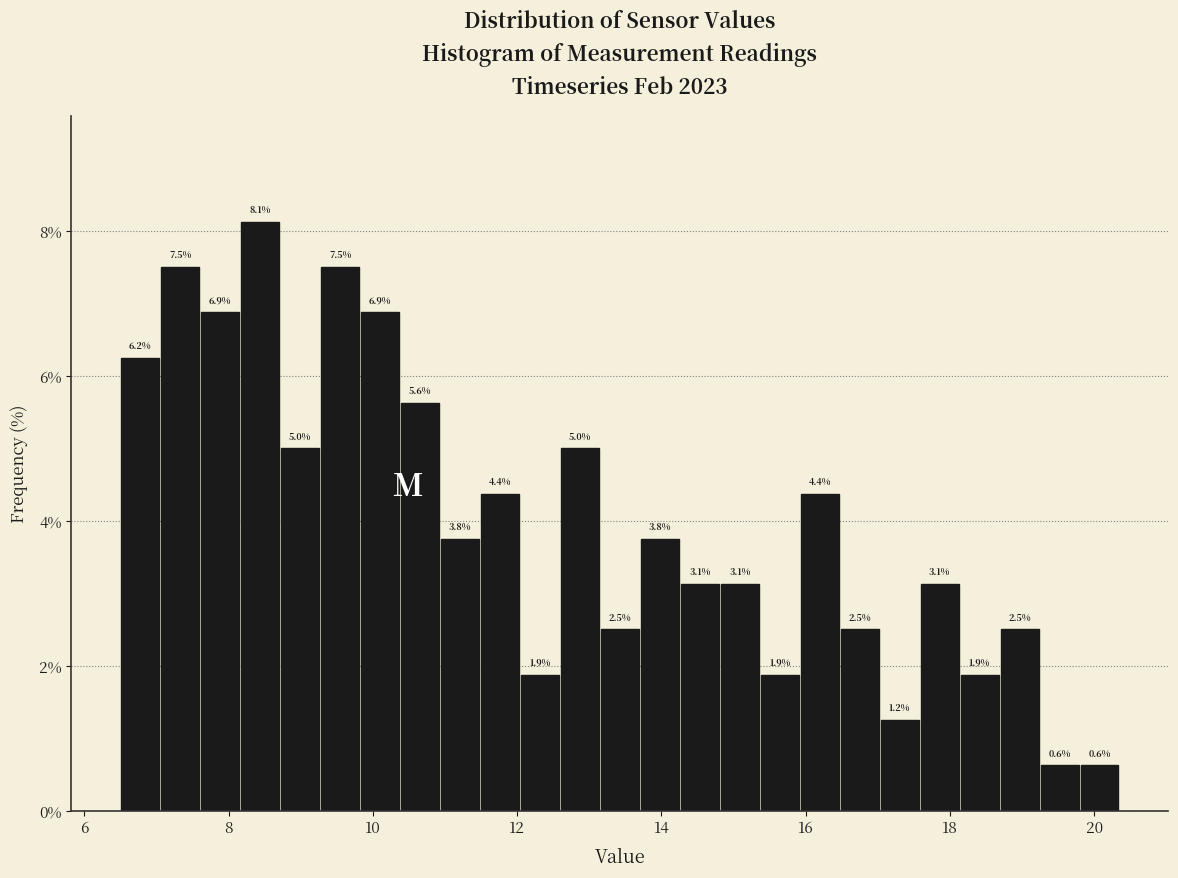

Read against the x-axis, roughly where is the centre of the tallest bar?

8.4